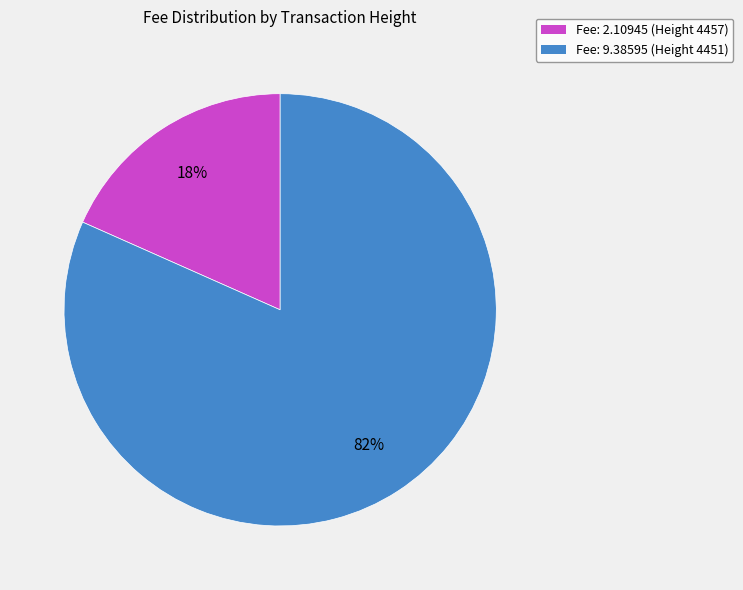

Do Fee: 2.10945 (Height 4457) and Fee: 9.38595 (Height 4451) together represent more than half of the pie?

Yes